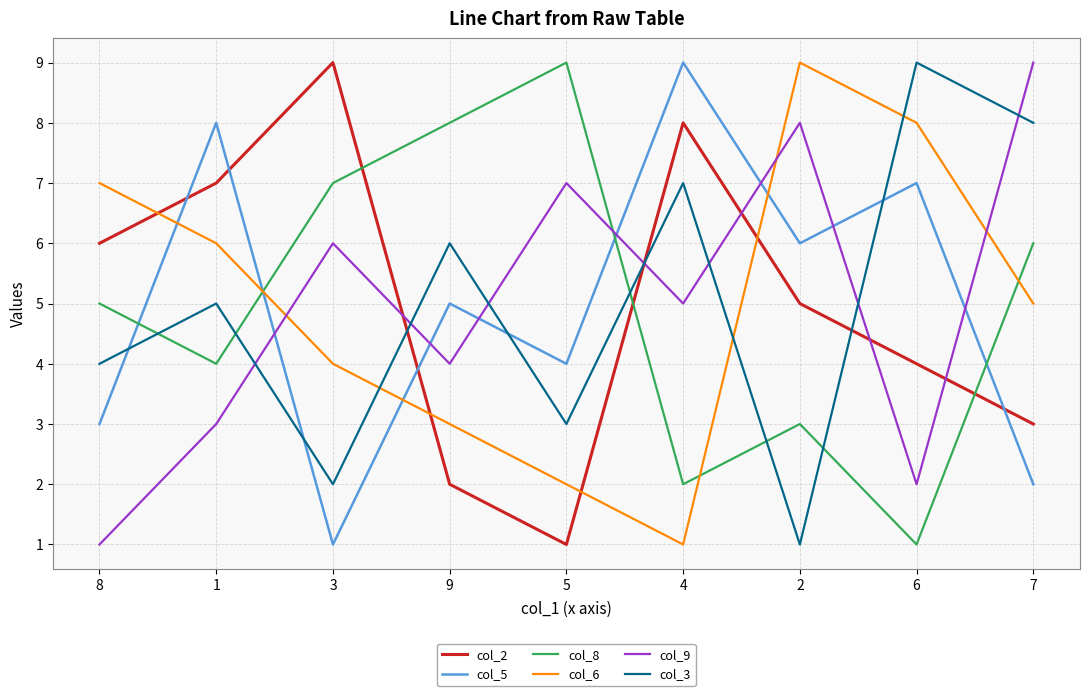

Where is the first local maximum for col_9?

3